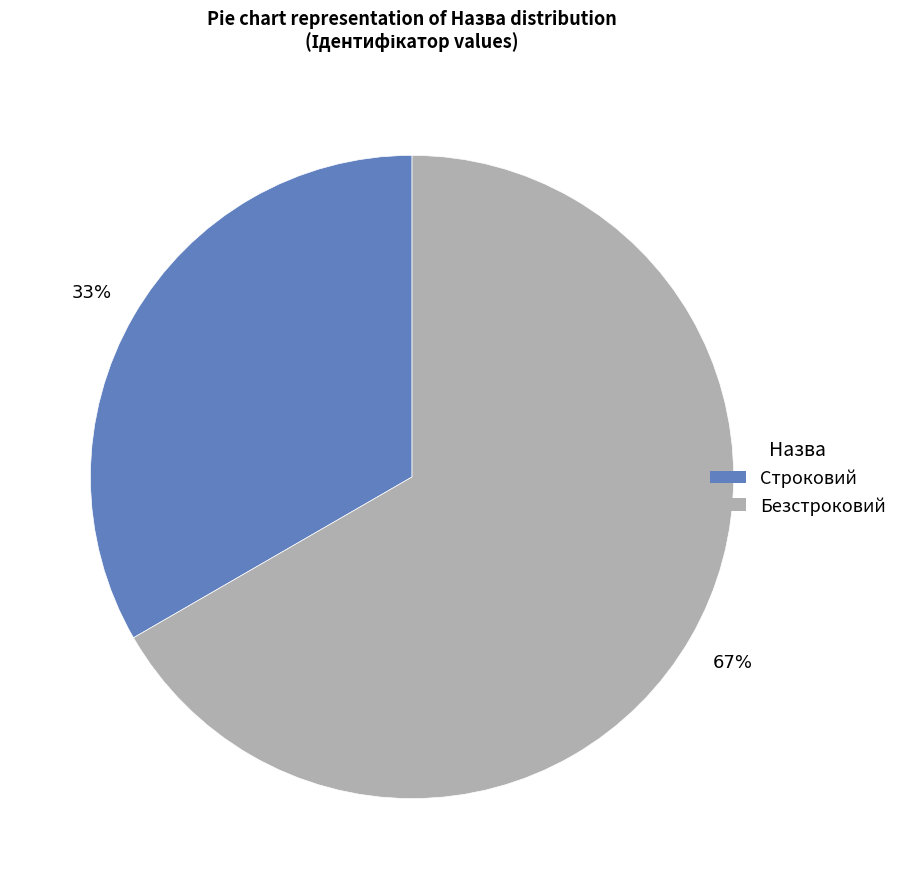

Is it true that Безстроковий is 79% of the pie?

False